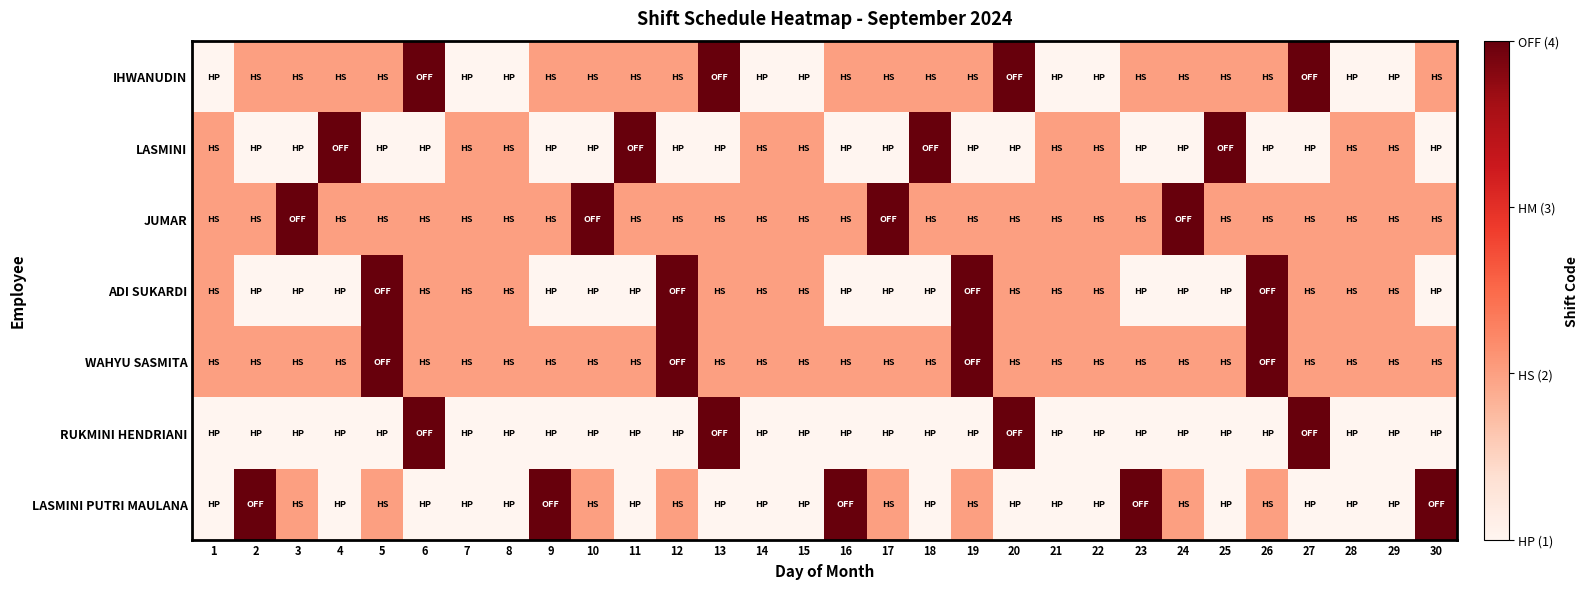

At how many categories does at least one series exceed 1?

30